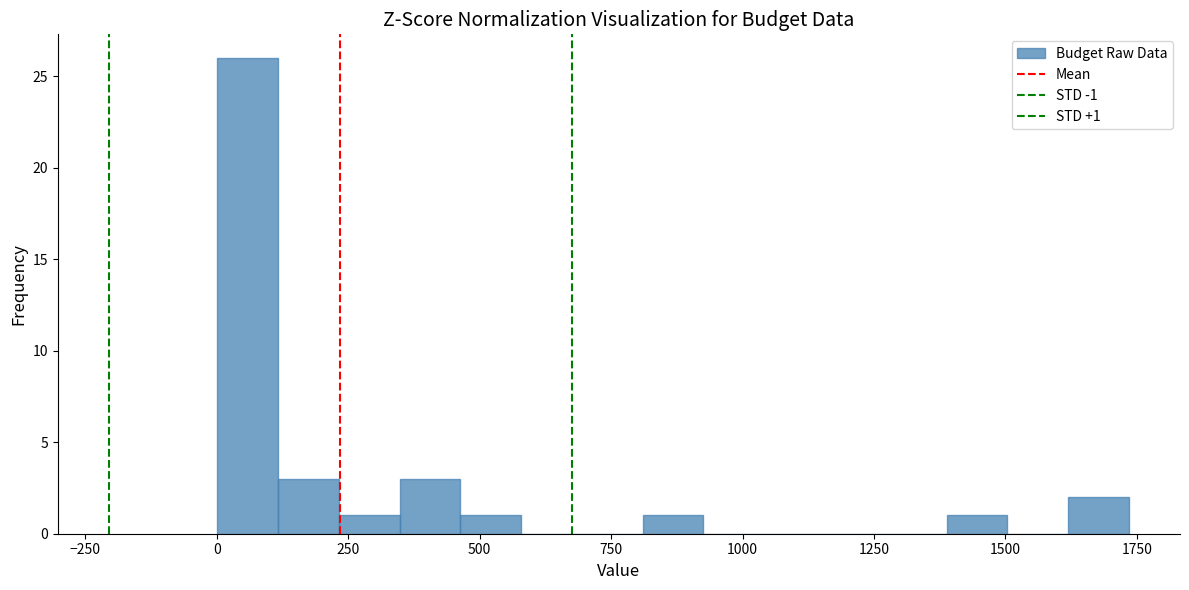

Around what value on the x-axis is the tallest bar? Give the approximate position of its centre, as read against the axis.

50